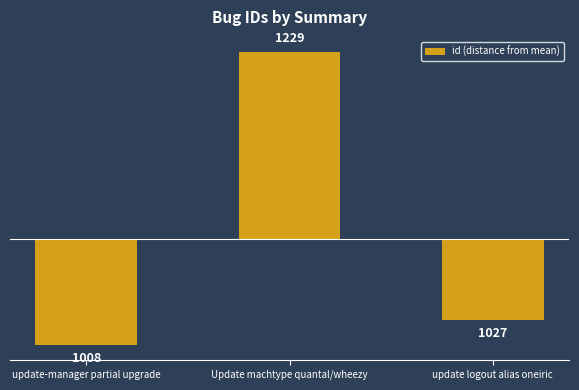

What is the label of the 1st bar from the right?

update logout alias oneiric